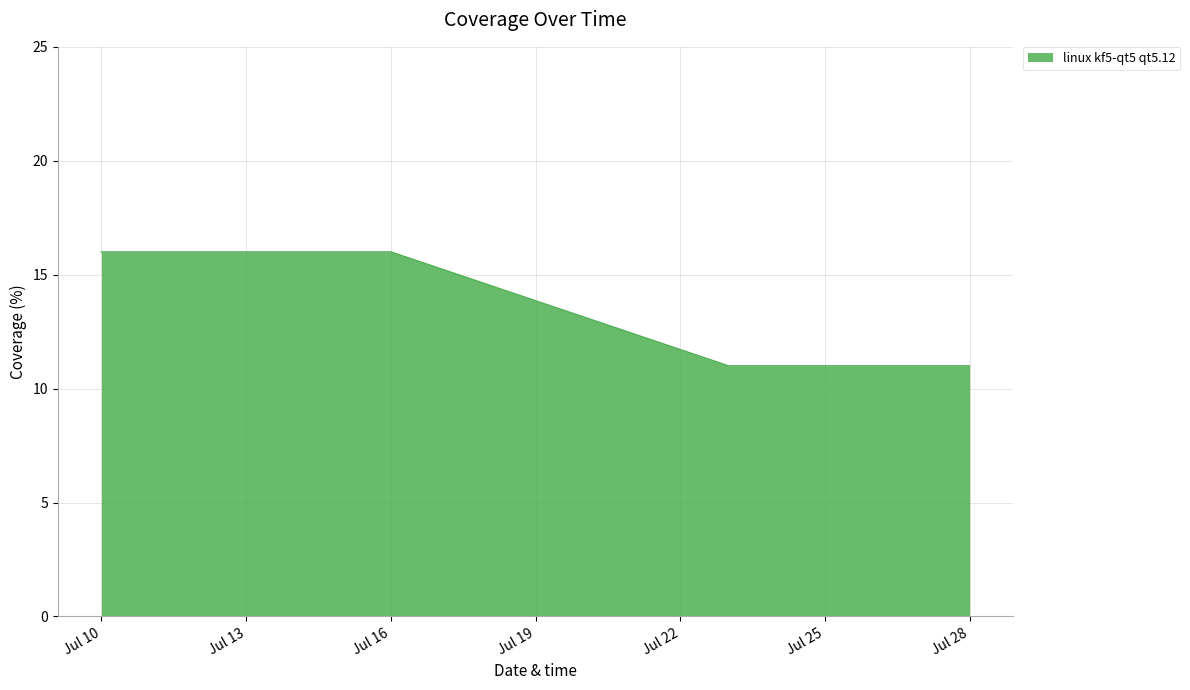

What is the smallest value displayed?

11